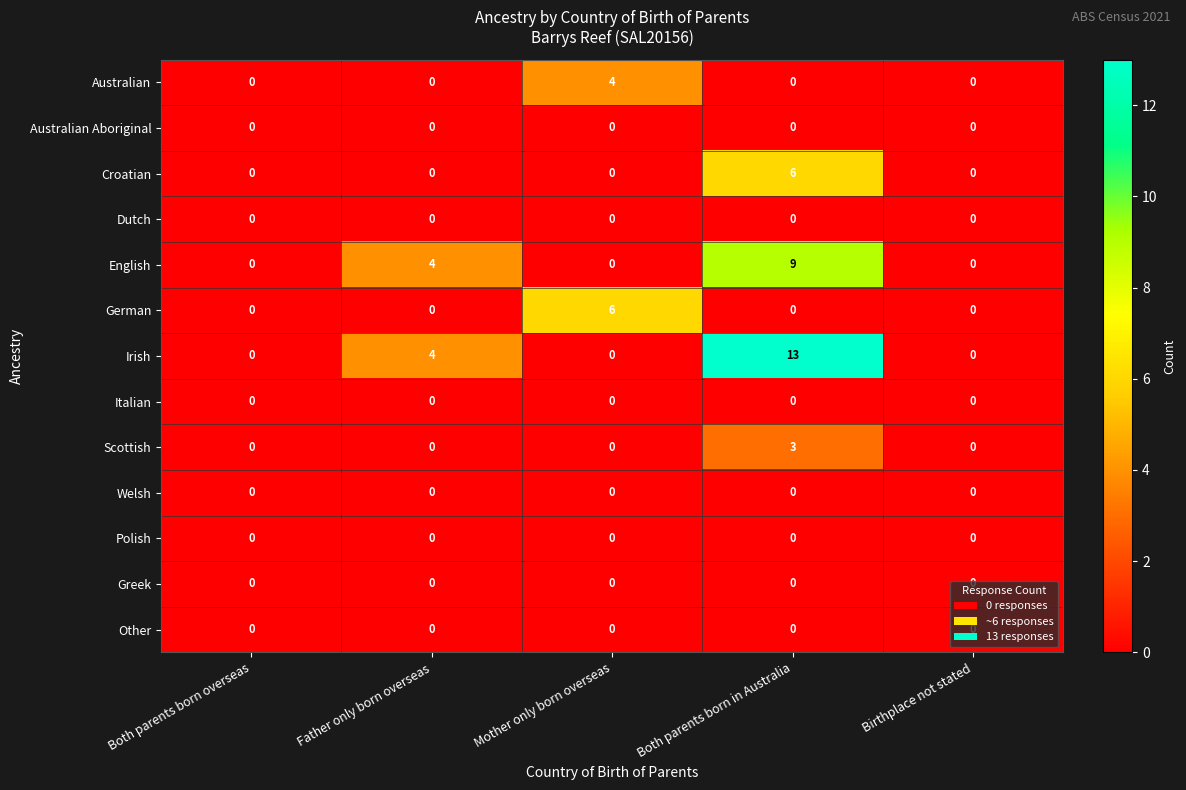

Which category has the highest value across all series?

Both parents born in Australia